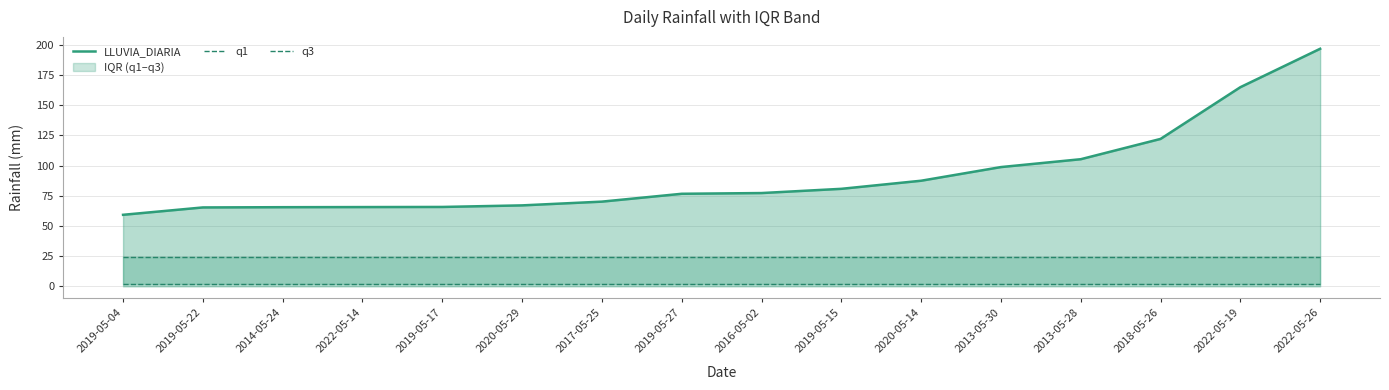

Reading left to right, what are all the values shown in this chart?

LLUVIA_DIARIA: 59.2	65.3	65.5	65.6	65.7	67.0	70.1	76.6	77.2	80.7	87.4	98.7	105.2	122.0	164.8	196.6
q1: 1.9	1.9	1.9	1.9	1.9	1.9	1.9	1.9	1.9	1.9	1.9	1.9	1.9	1.9	1.9	1.9
q3: 24.6	24.6	24.6	24.6	24.6	24.6	24.6	24.6	24.6	24.6	24.6	24.6	24.6	24.6	24.6	24.6